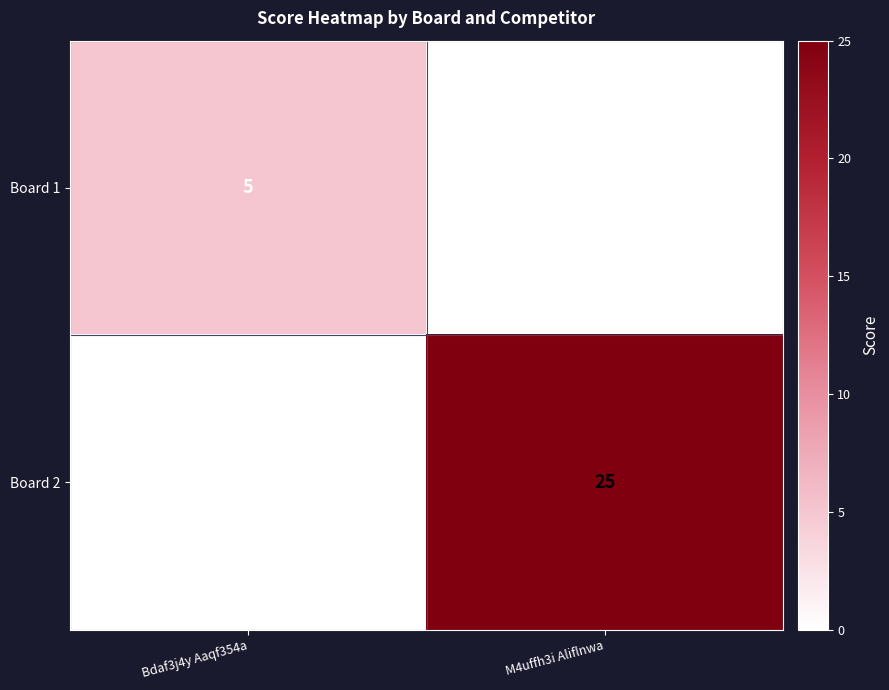

Reading right to left, what are all the values shown in this chart?

Board 1: M4uffh3i Aliflnwa=0	Bdaf3j4y Aaqf354a=5
Board 2: M4uffh3i Aliflnwa=25	Bdaf3j4y Aaqf354a=0